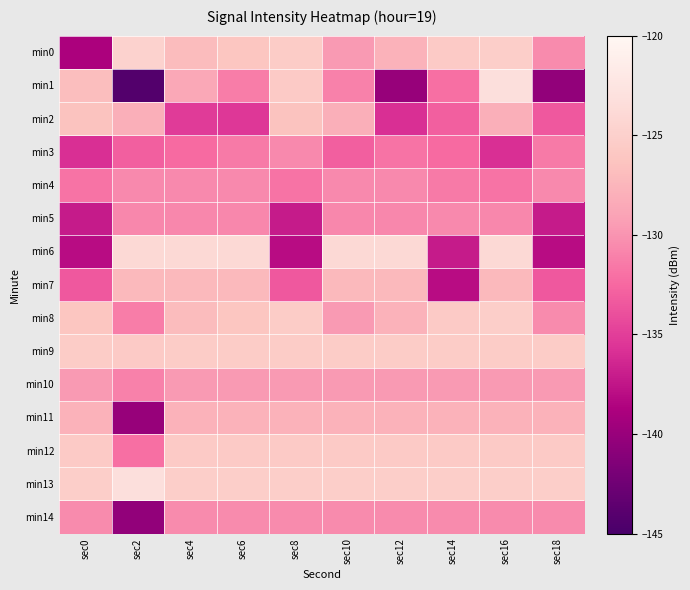

Count the number of categories in the chart.

10